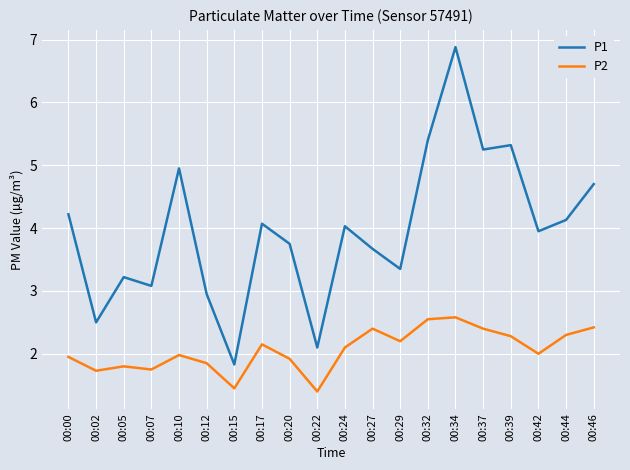

What are all the series names shown in the legend?

P1, P2